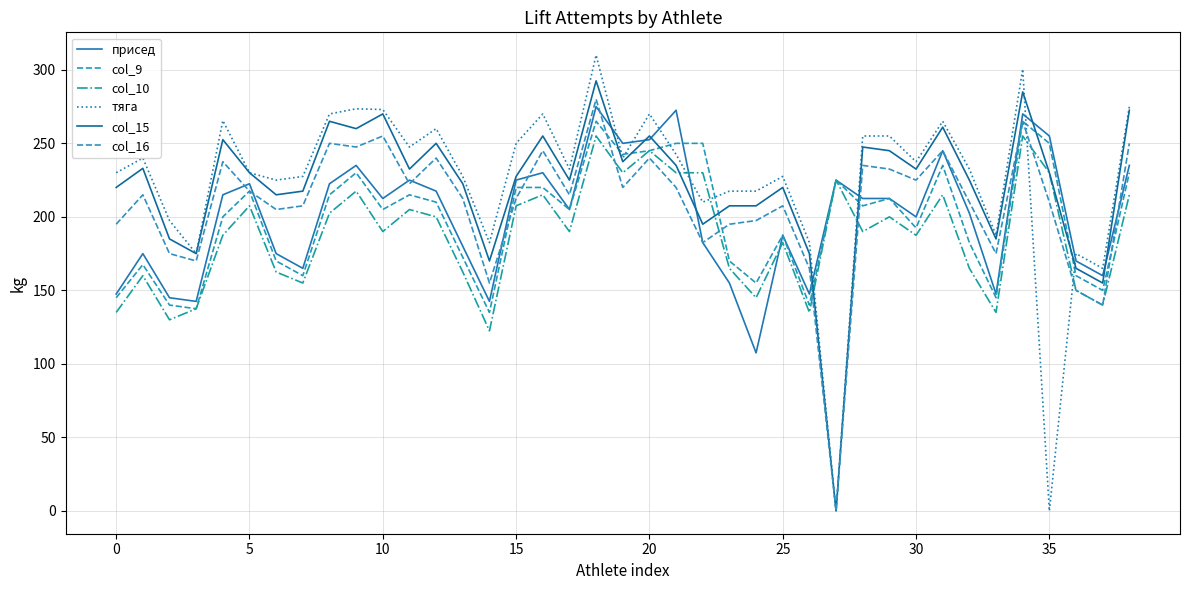

How many lines are shown in the chart?

6